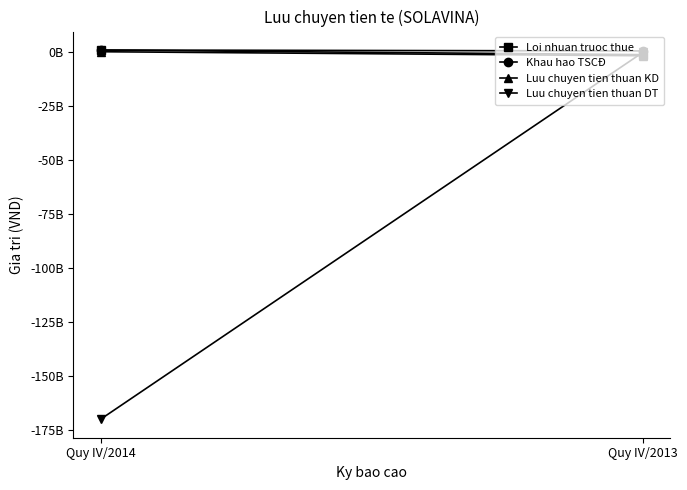

What is the maximum value shown in the chart?

773073444